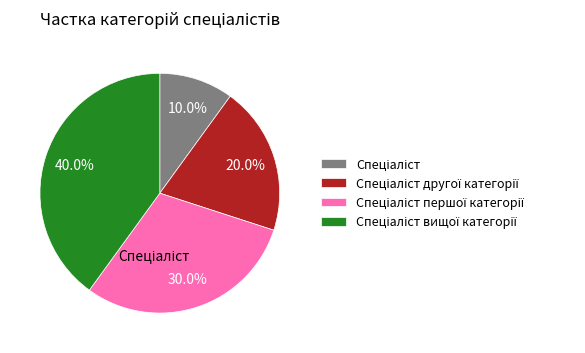

How many slices are in this pie chart?

4